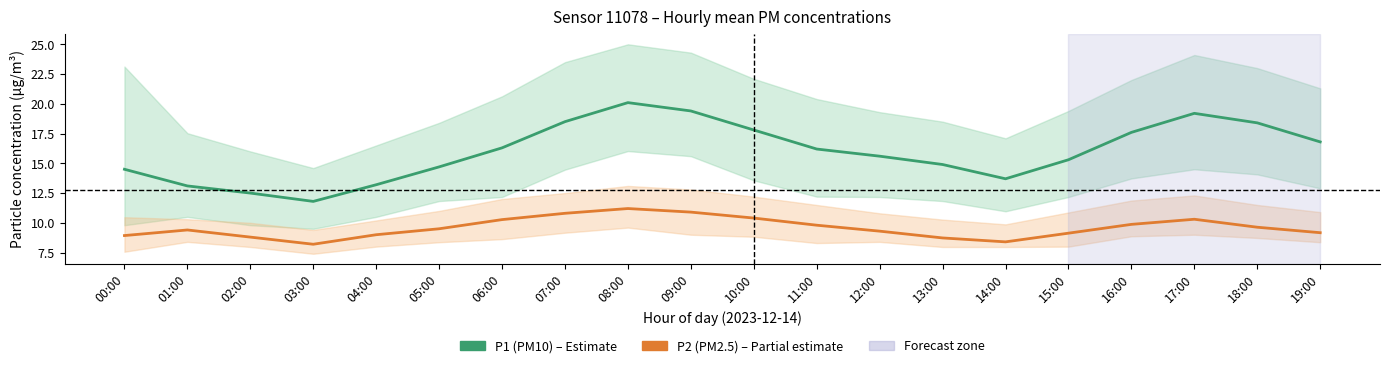

What is the sum of all P1 (PM10) values?

319.6